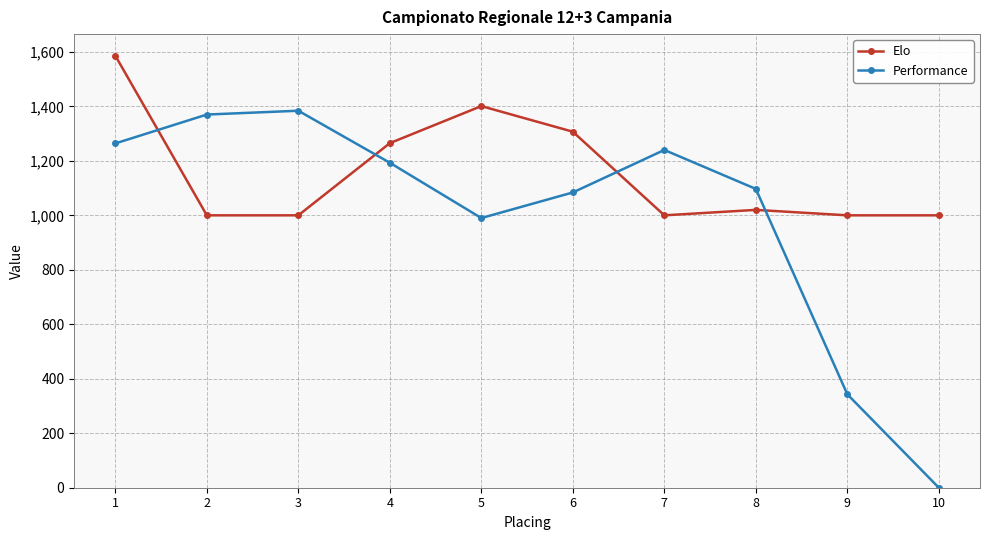

What is the highest value of the Performance series?

1384